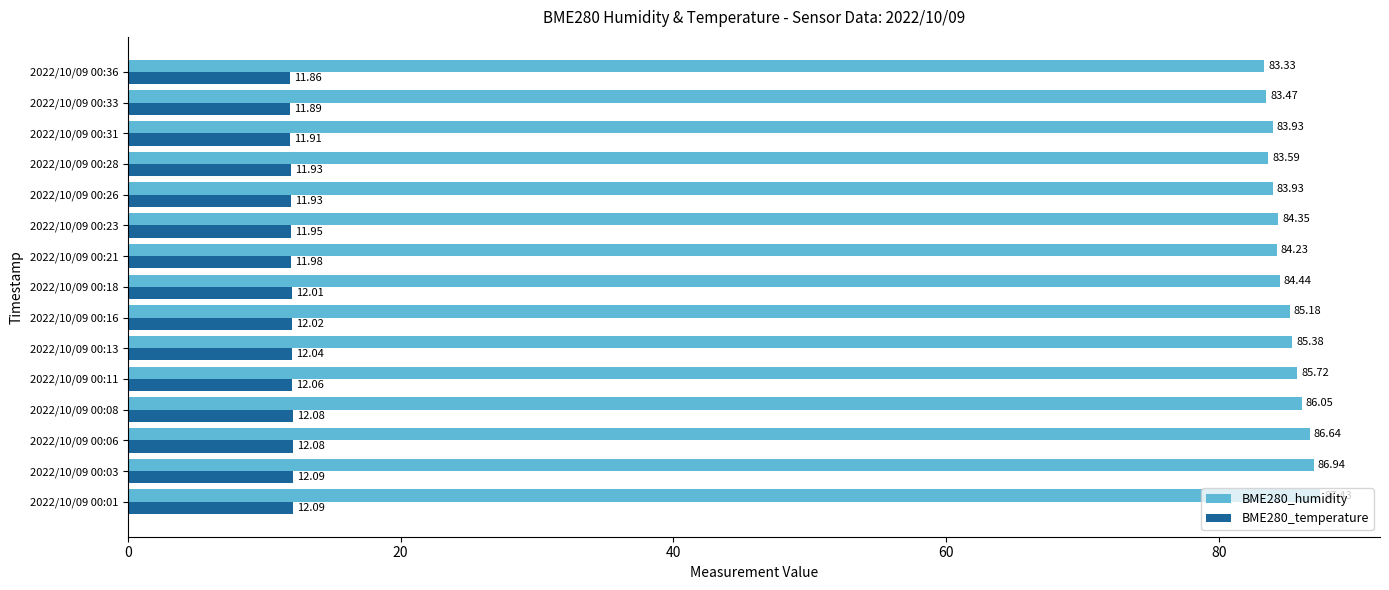

Which series changed the most between 2022/10/09 00:13 and 2022/10/09 00:31?

BME280_humidity